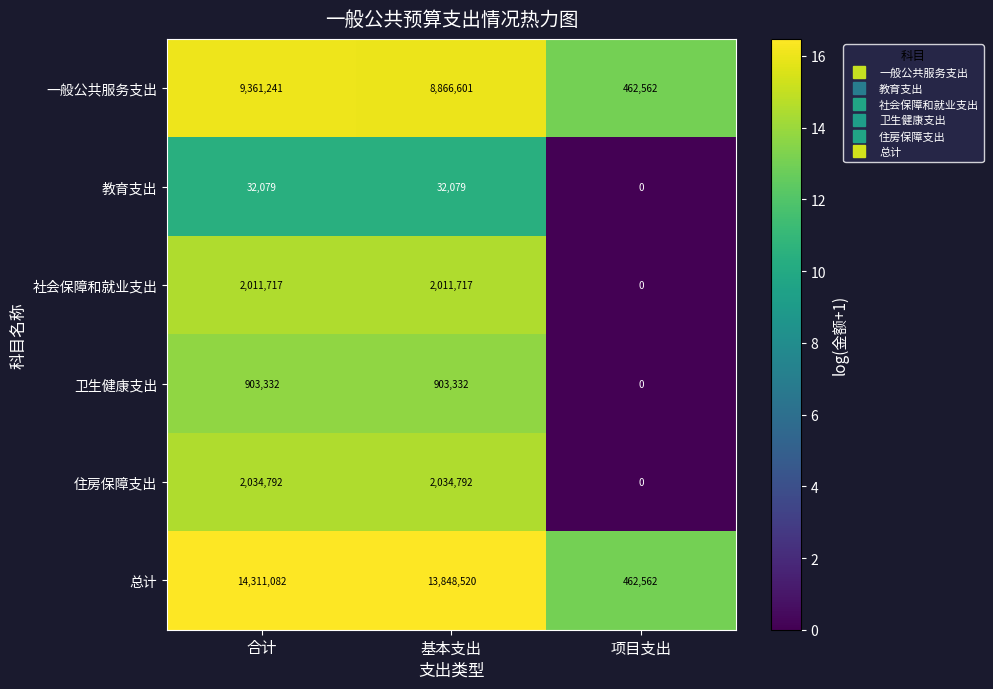

Which series has the largest total across all categories?

总计